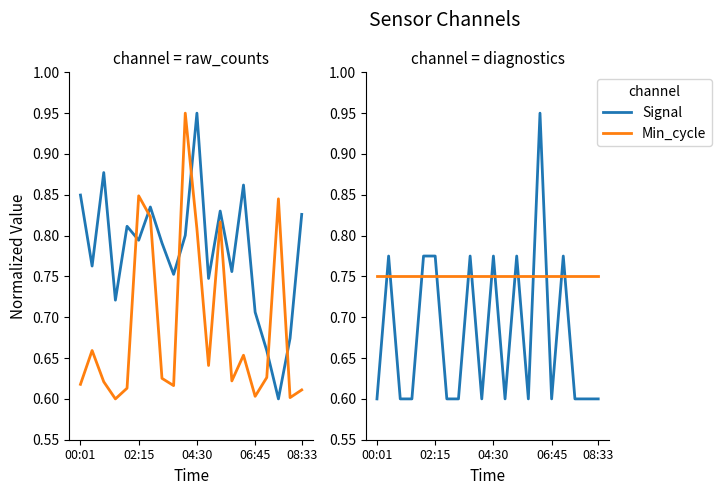

What is the difference between the highest and lowest values at 14?

0.3